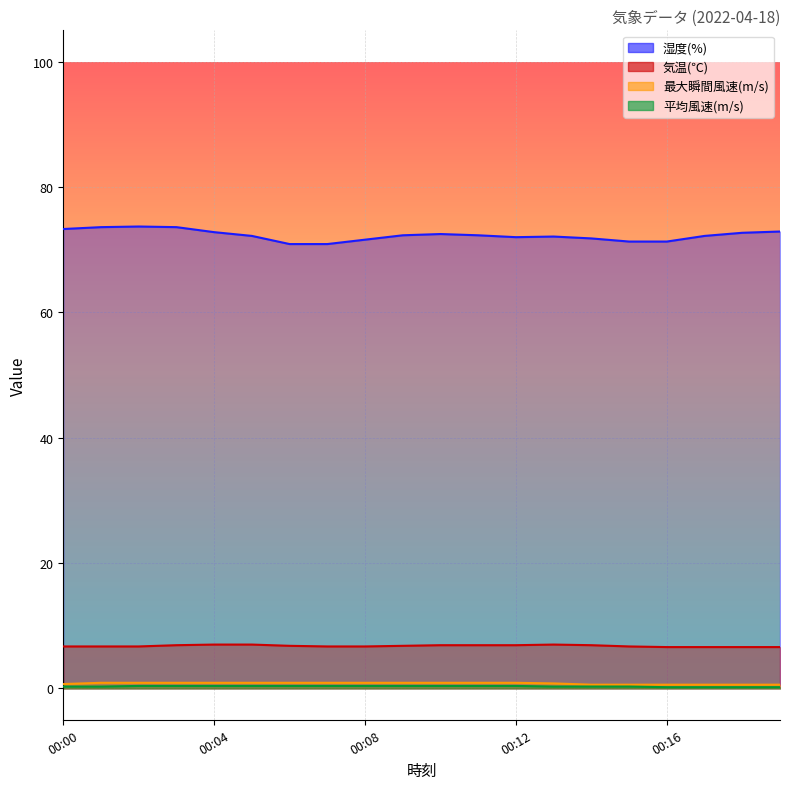

What value does the 平均風速(m/s) series have at 00:07?

0.4